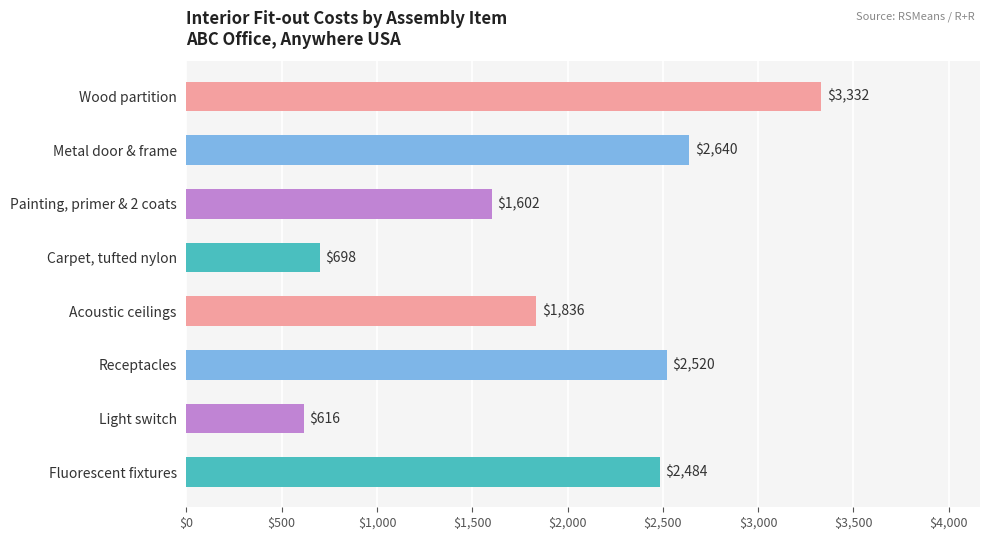

What is the value of the 5th bar from the top?

1836.0